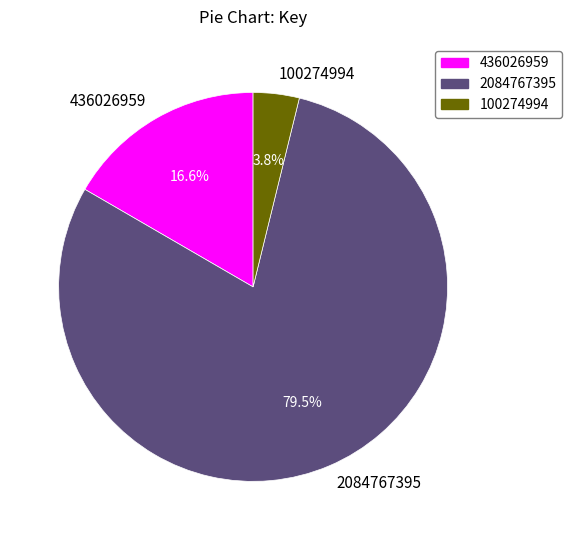

Which has a higher value, 436026959 or 100274994?

436026959